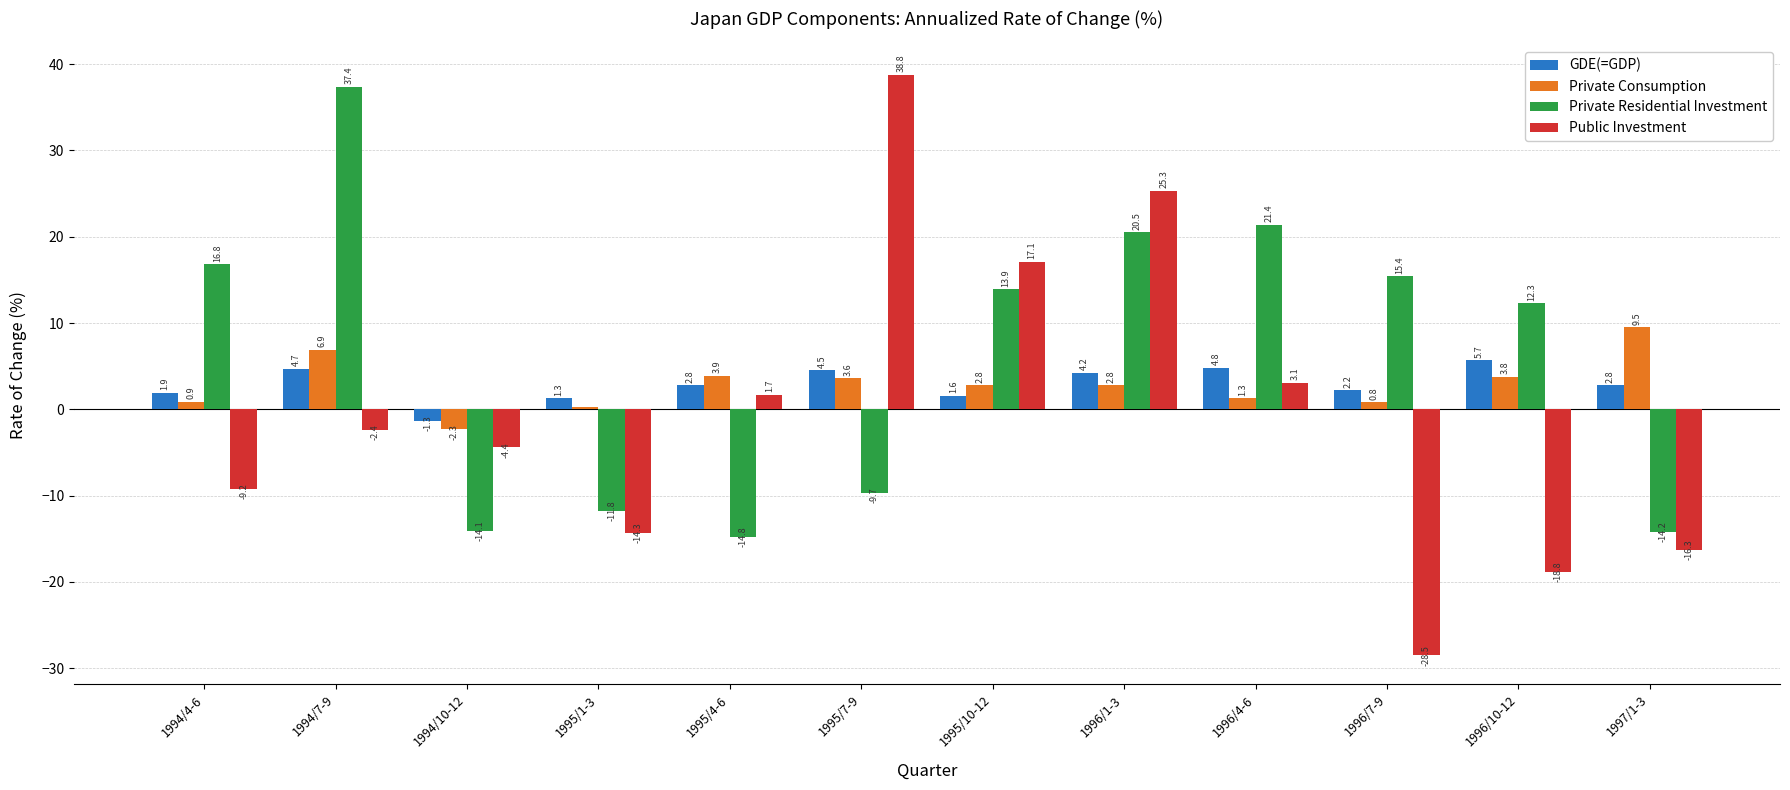

What is the difference between the maximum and second lowest values in the Public Investment series?

57.6